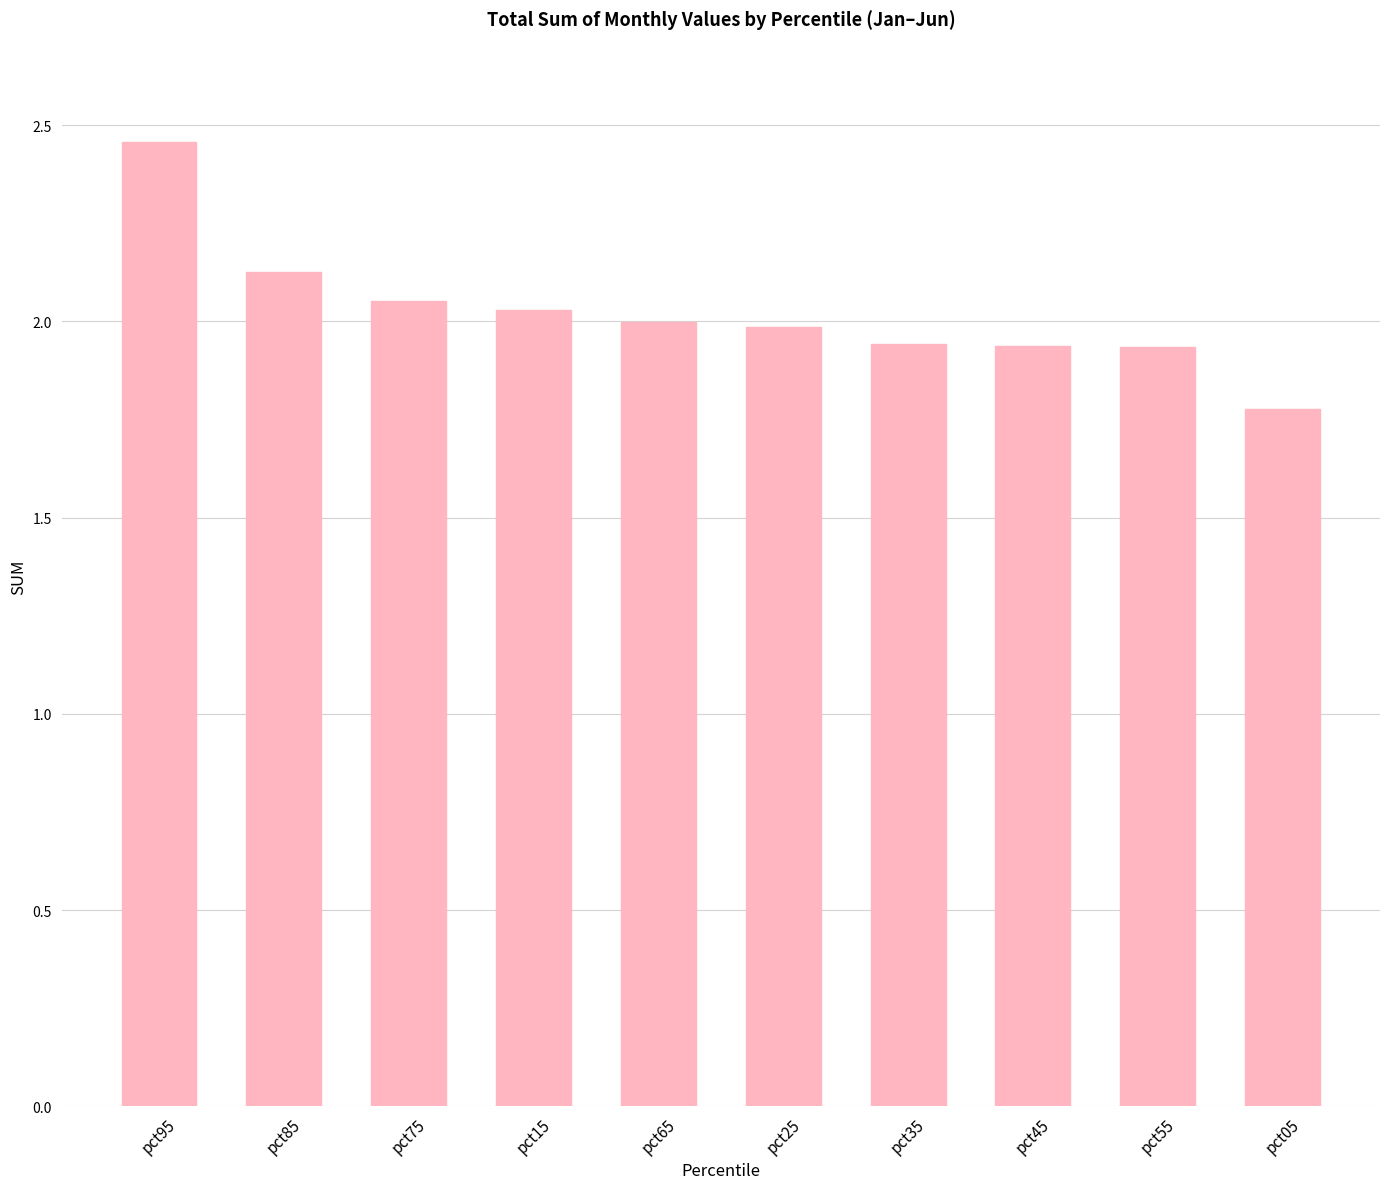

Approximately how many times larger is the value at pct85 compared to pct05?

1.2